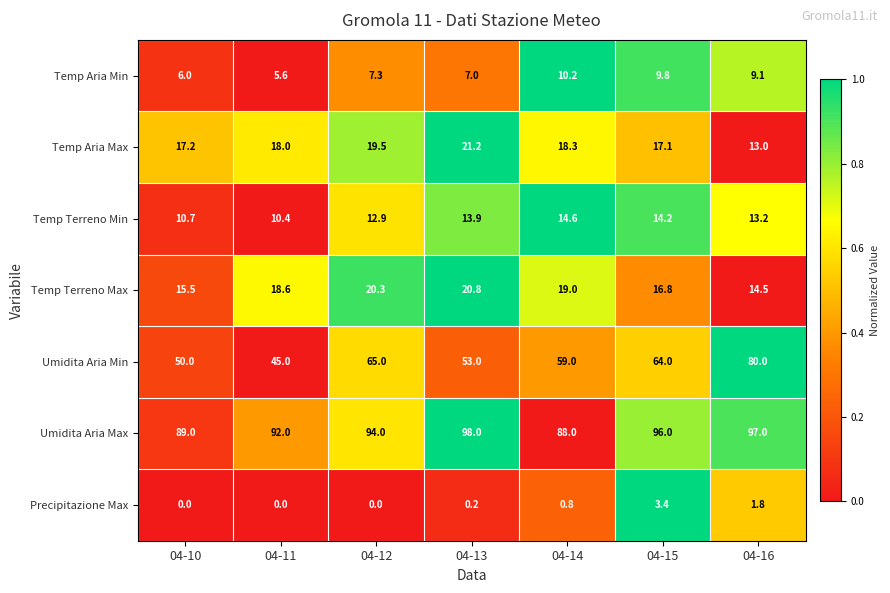

What is the highest value of the Temp Terreno Min series?

14.6